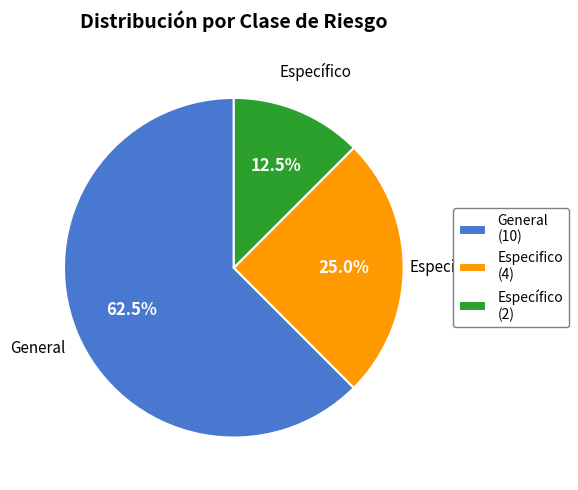

What is the smallest slice in the pie chart?

Específico